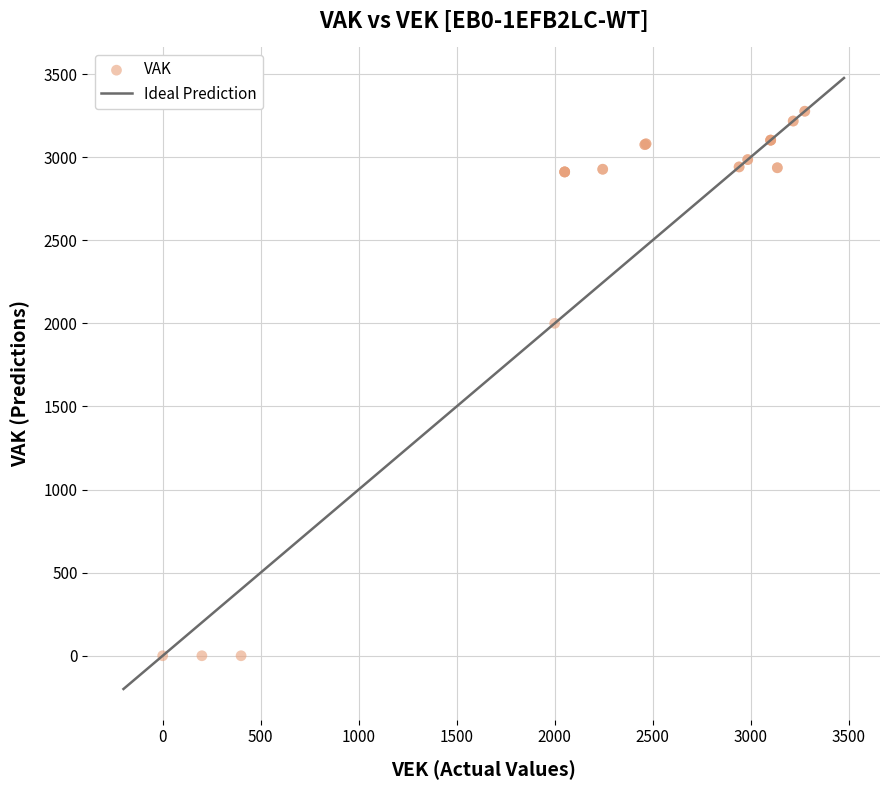

What Y value in the scatter plot is closest to 1638?

2000